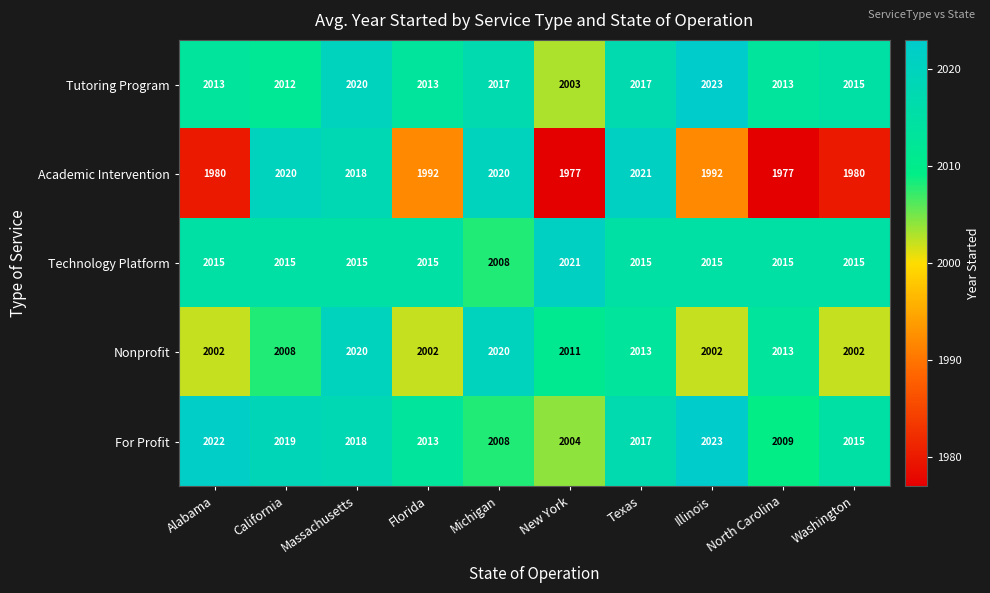

Between Alabama and North Carolina, which series saw the biggest shift?

For Profit